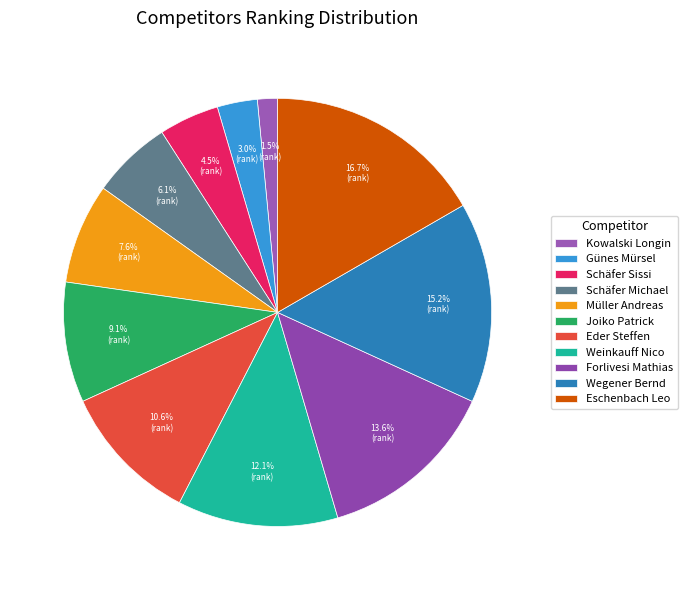

Is Kowalski Longin the majority of the pie?

No